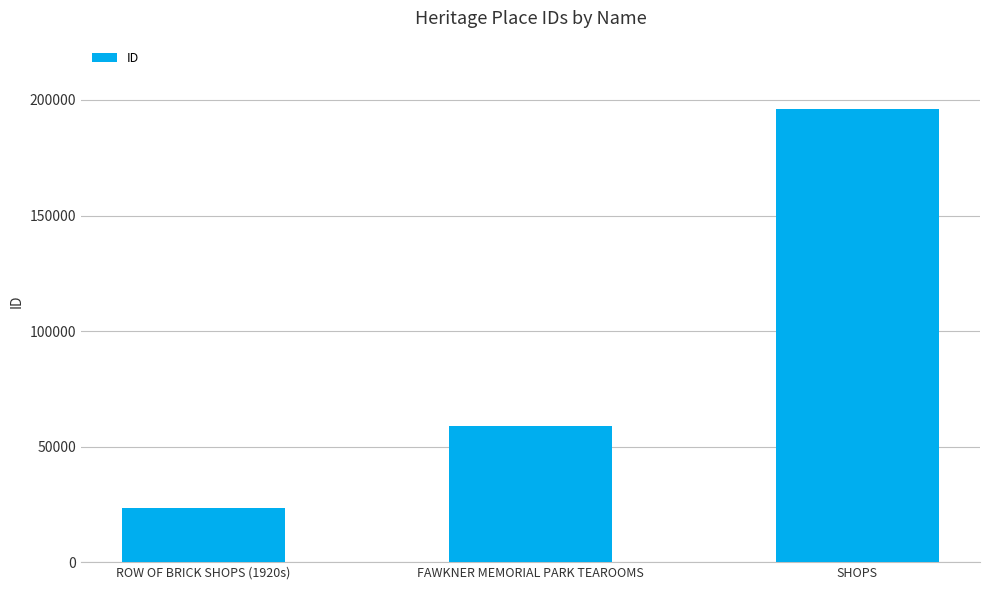

True or false: the data shows 59054 at FAWKNER MEMORIAL PARK TEAROOMS.

True